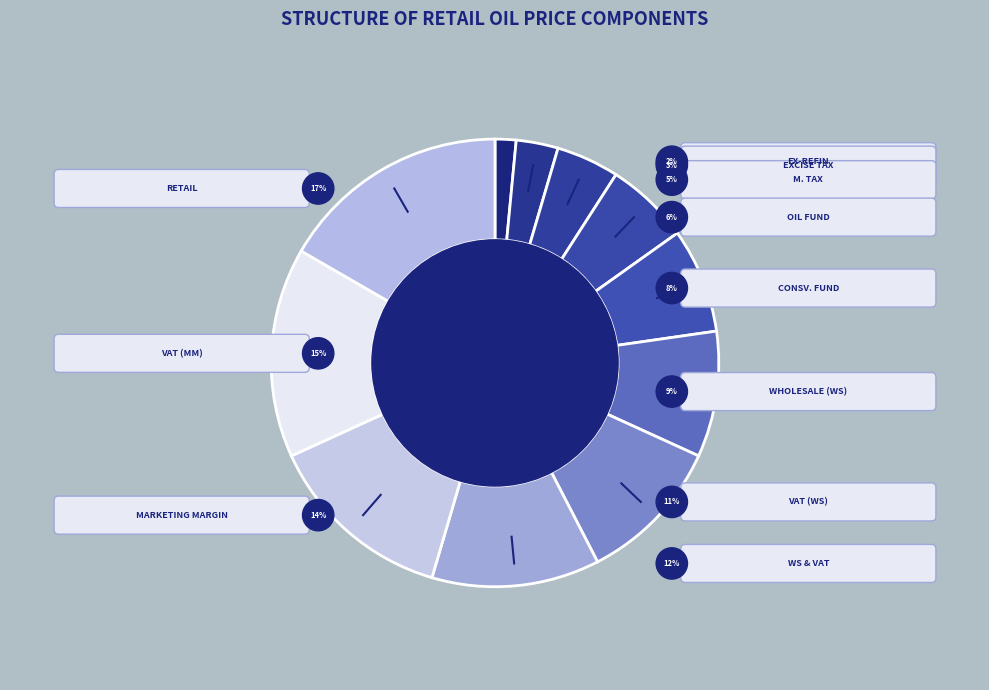

Is there any slice that represents more than half of the pie?

No